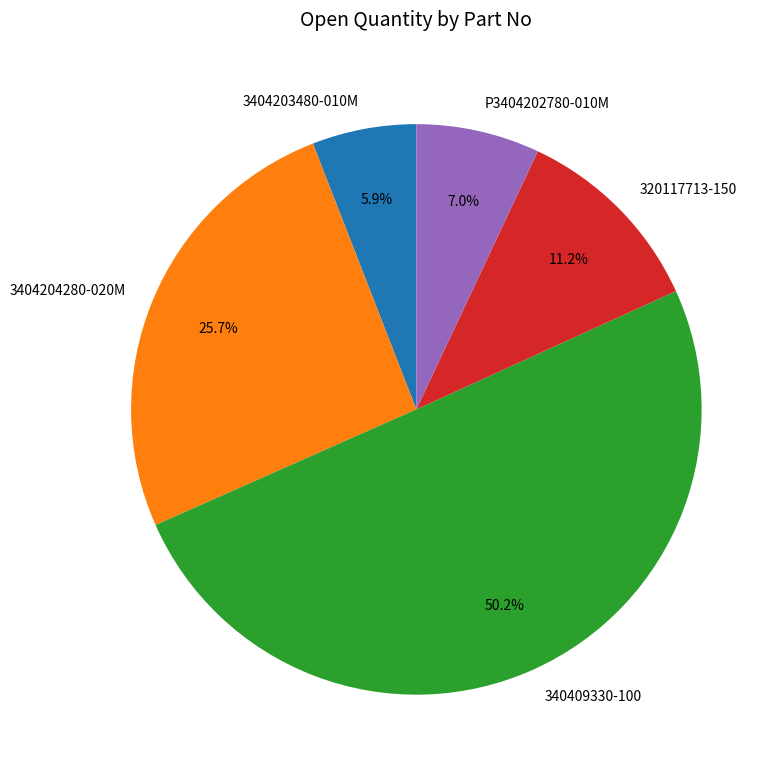

Which category accounts for the majority?

340409330-100